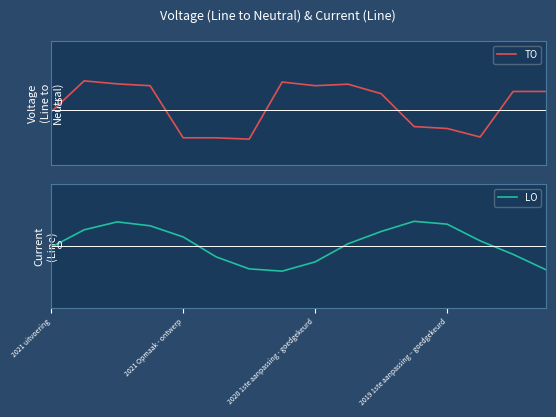

What is the difference between the second highest and second lowest values in the TO series?

1.2